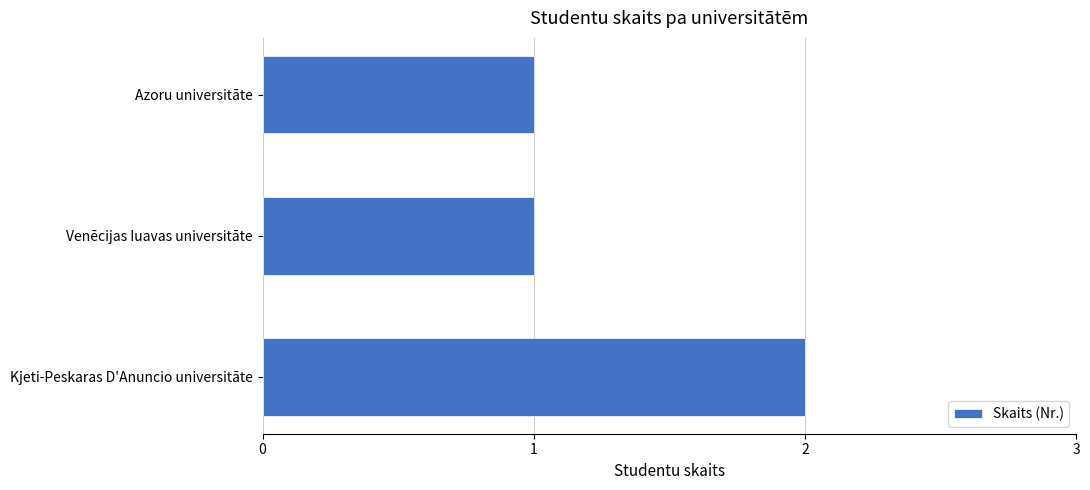

Which category has the highest value across all series?

Kjeti-Peskaras D'Anuncio universitāte